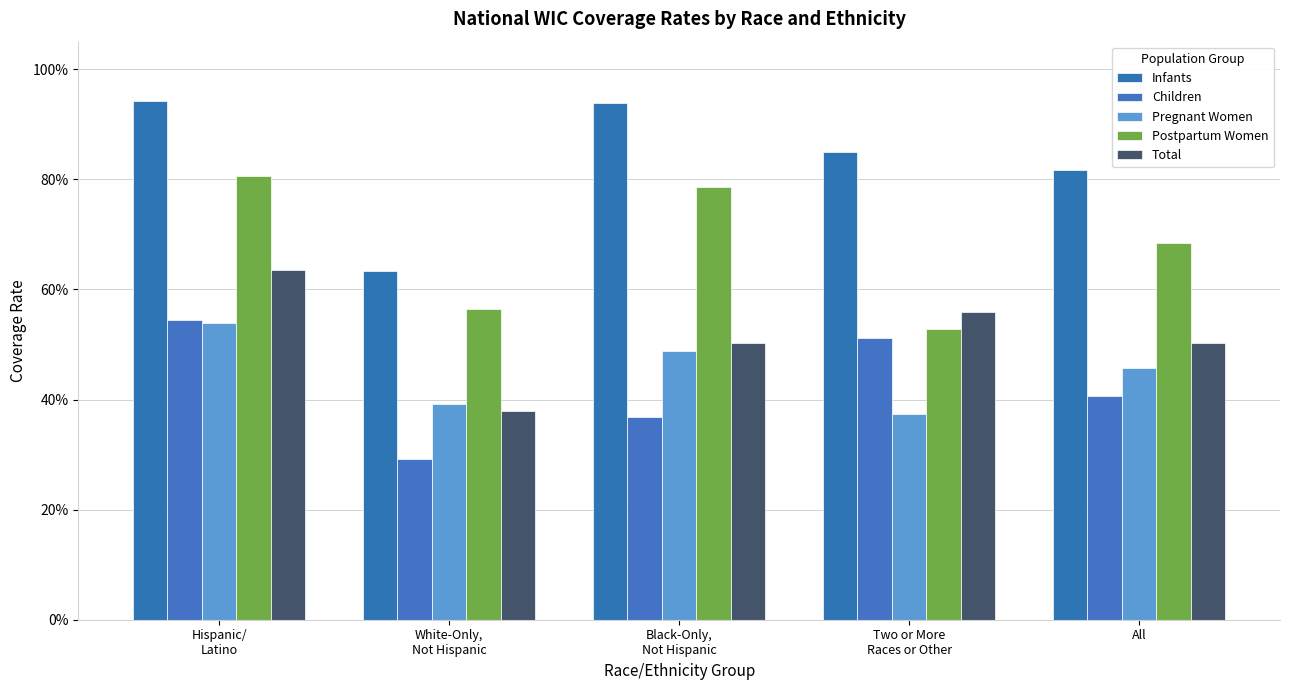

Rank the categories by Postpartum Women value from lowest to highest.

Two or More
Races or Other, White-Only,
Not Hispanic, All, Black-Only,
Not Hispanic, Hispanic/
Latino